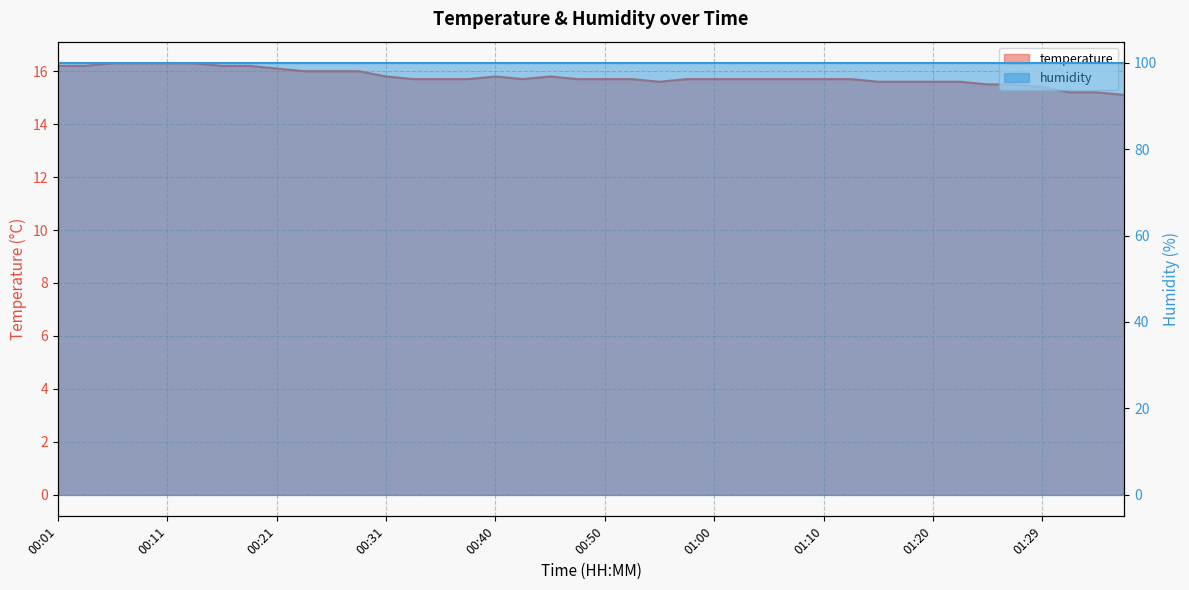

Approximately how many times larger is the value at 01:25 compared to 00:55?

1.0